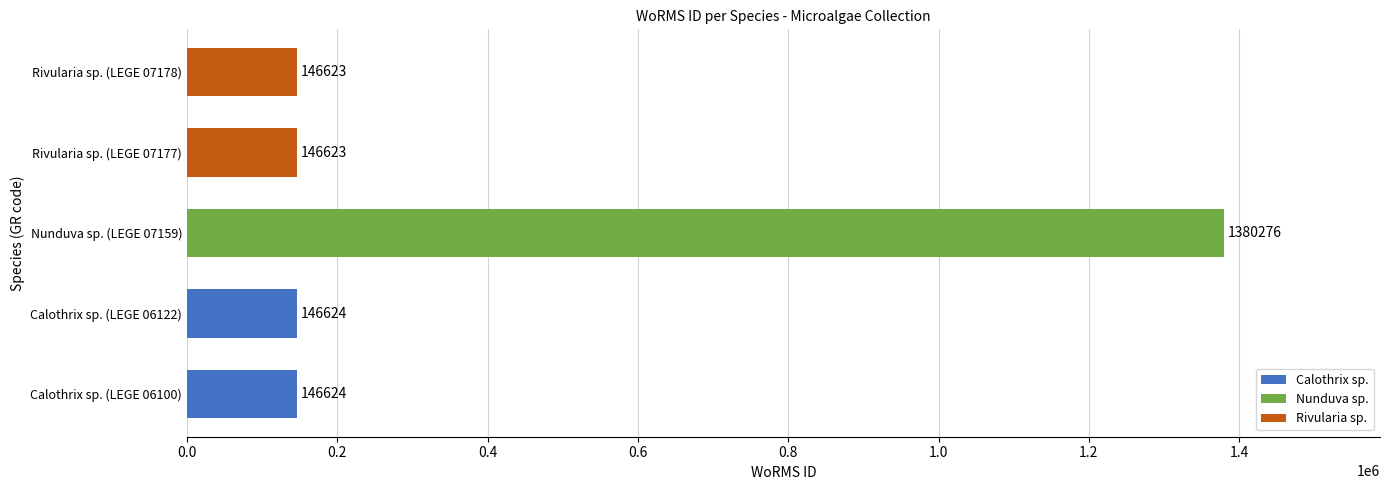

What is the change in value from Calothrix sp. (LEGE 06122) to Nunduva sp. (LEGE 07159)?

+1233652